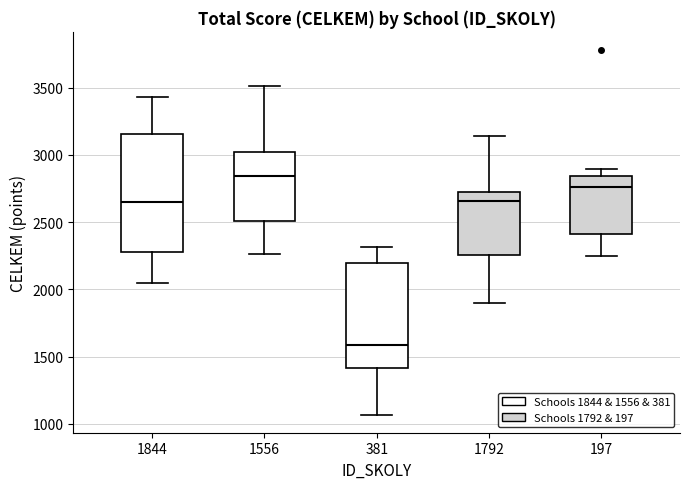

Which box is the tallest, from its lower edge to its upper edge?

1844